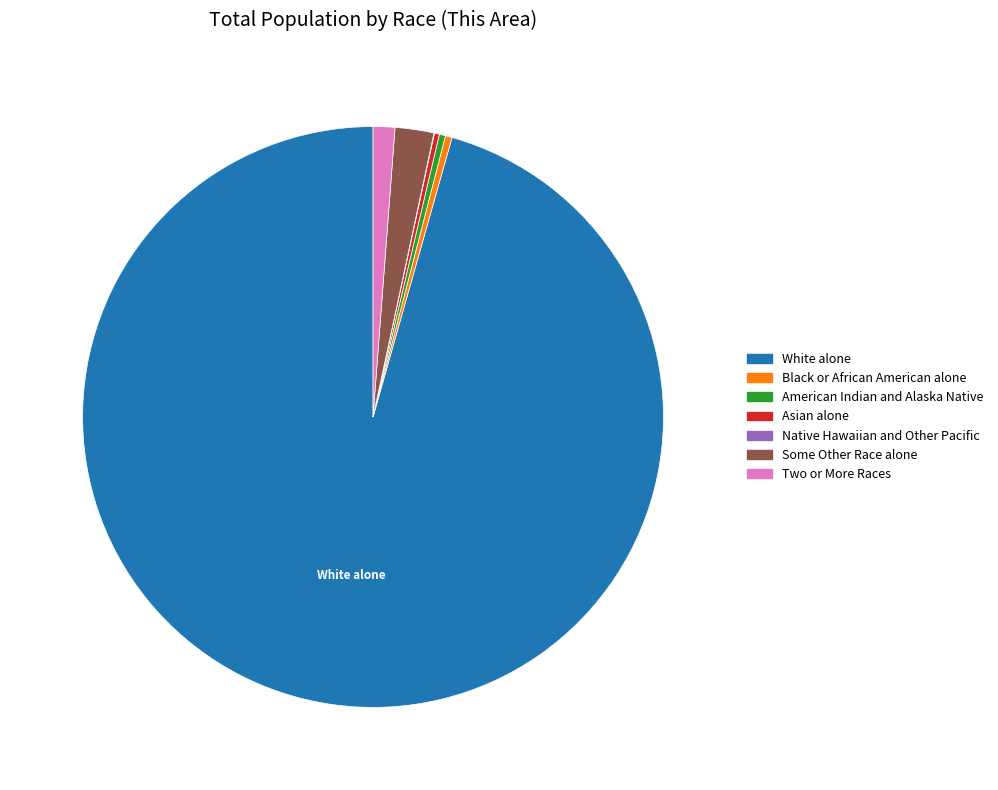

Which slice is the largest?

White alone